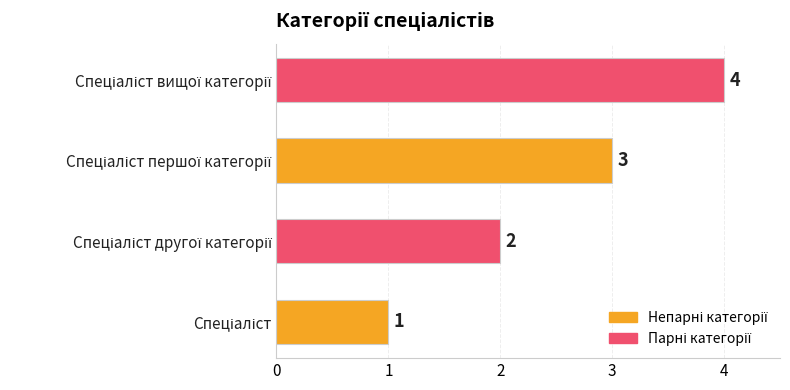

What is the sum of all values?

10